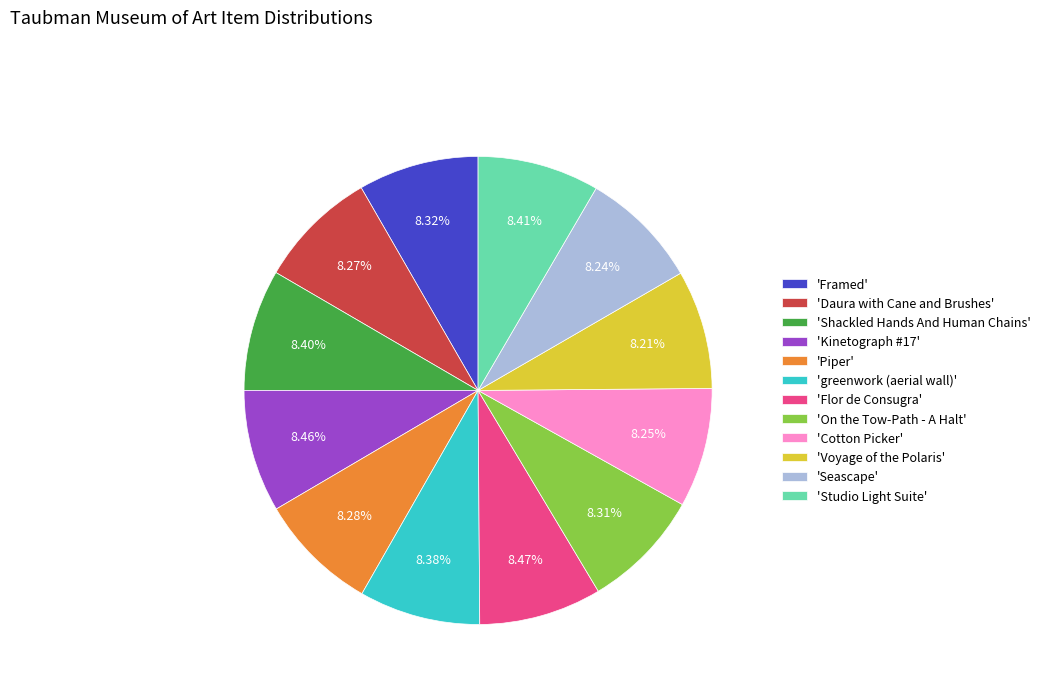

Approximately how many times larger is the value at 'Kinetograph #17' compared to 'Studio Light Suite'?

1.0